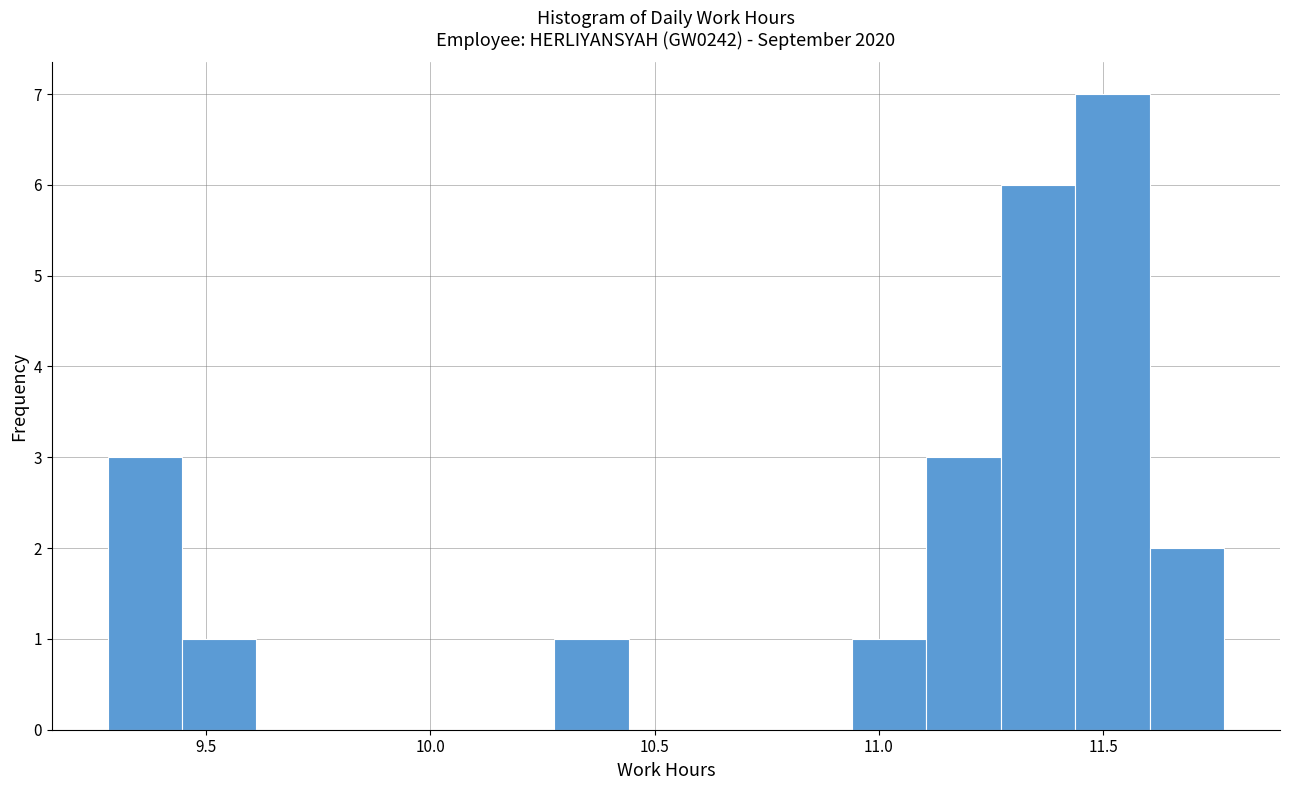

Read against the x-axis, roughly where is the centre of the tallest bar?

11.50